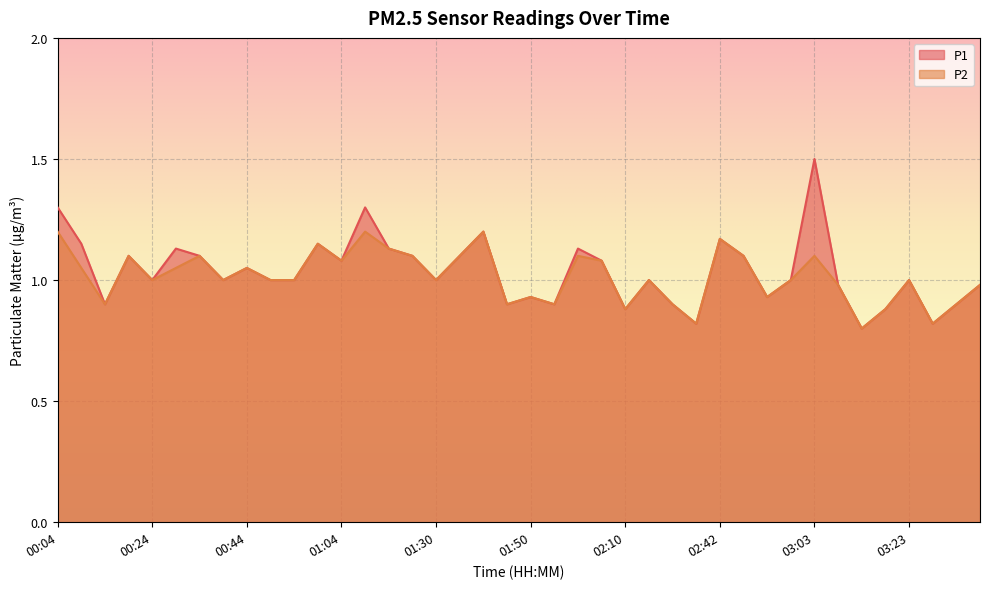

In P2, how many points are higher than both neighbors (excluding endpoints)?

12